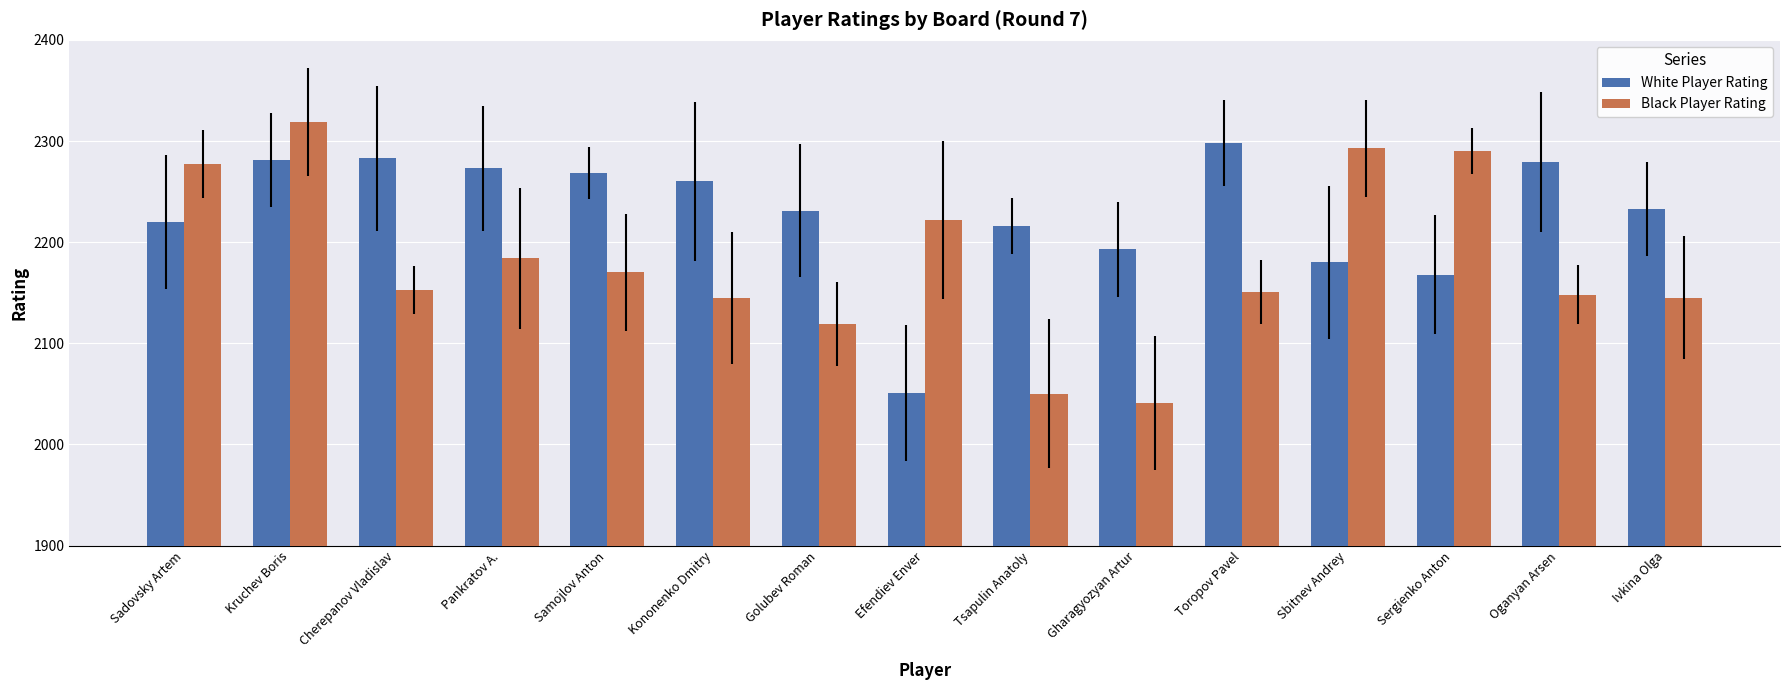

What is the difference between the maximum and minimum values in the Black Player Rating series?

278